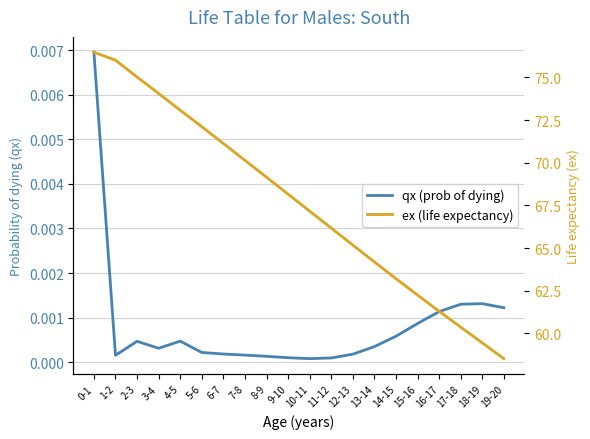

Count the number of categories in the chart.

20